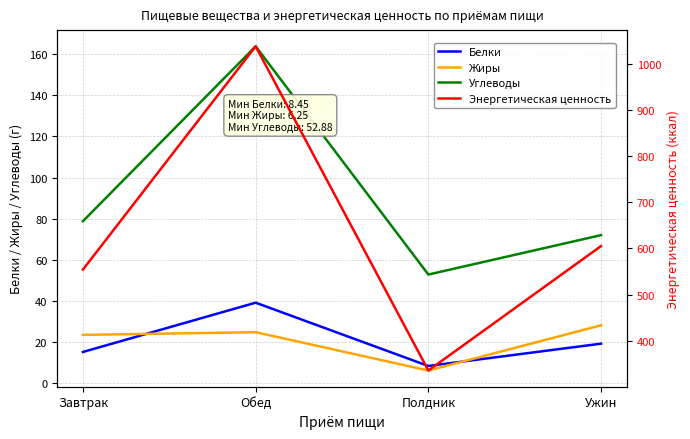

The Углеводы series shows 124.2 at Завтрак. True or false?

False